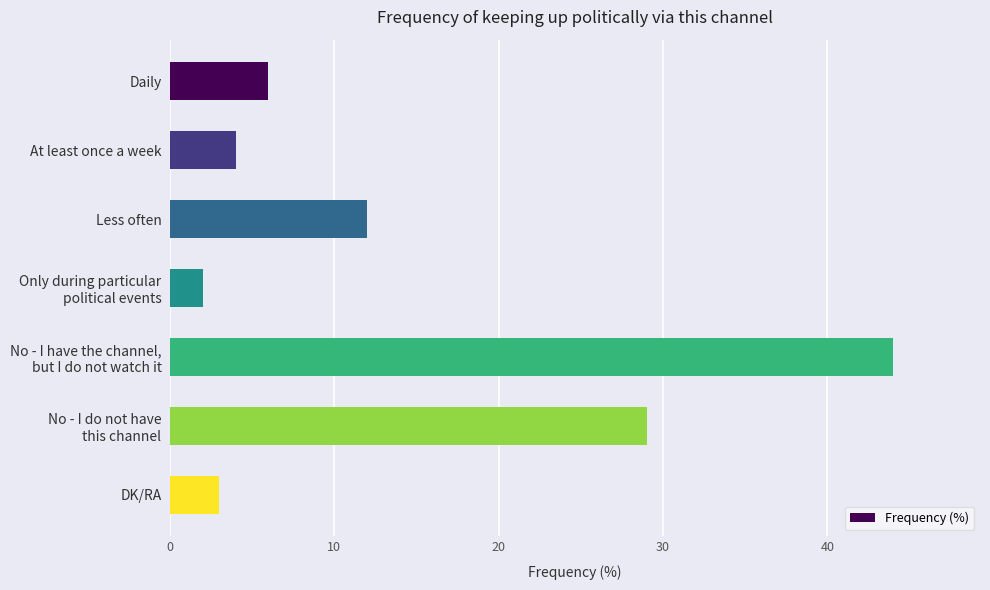

Reading top to bottom, list all the values displayed in this chart.

6	4	12	2	44	29	3